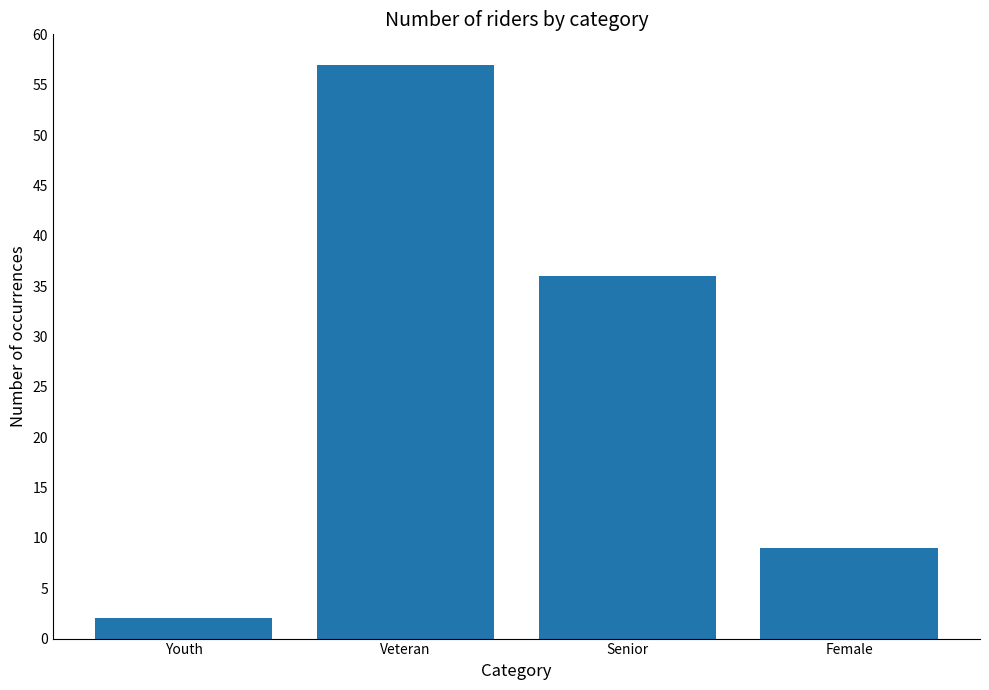

At which label does the data first exceed 36?

Veteran